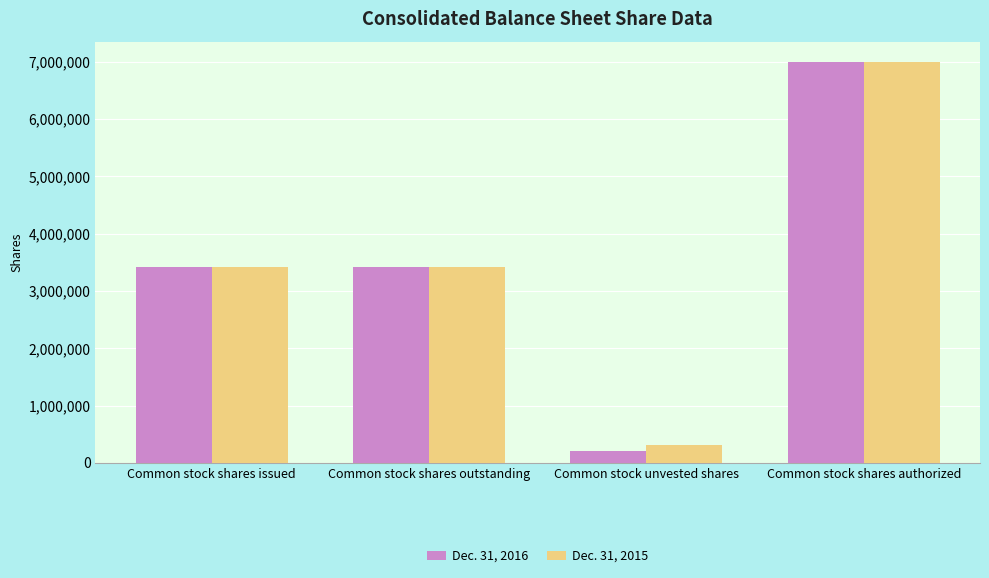

What is the spread (max minus min) of values at Common stock unvested shares?

108556